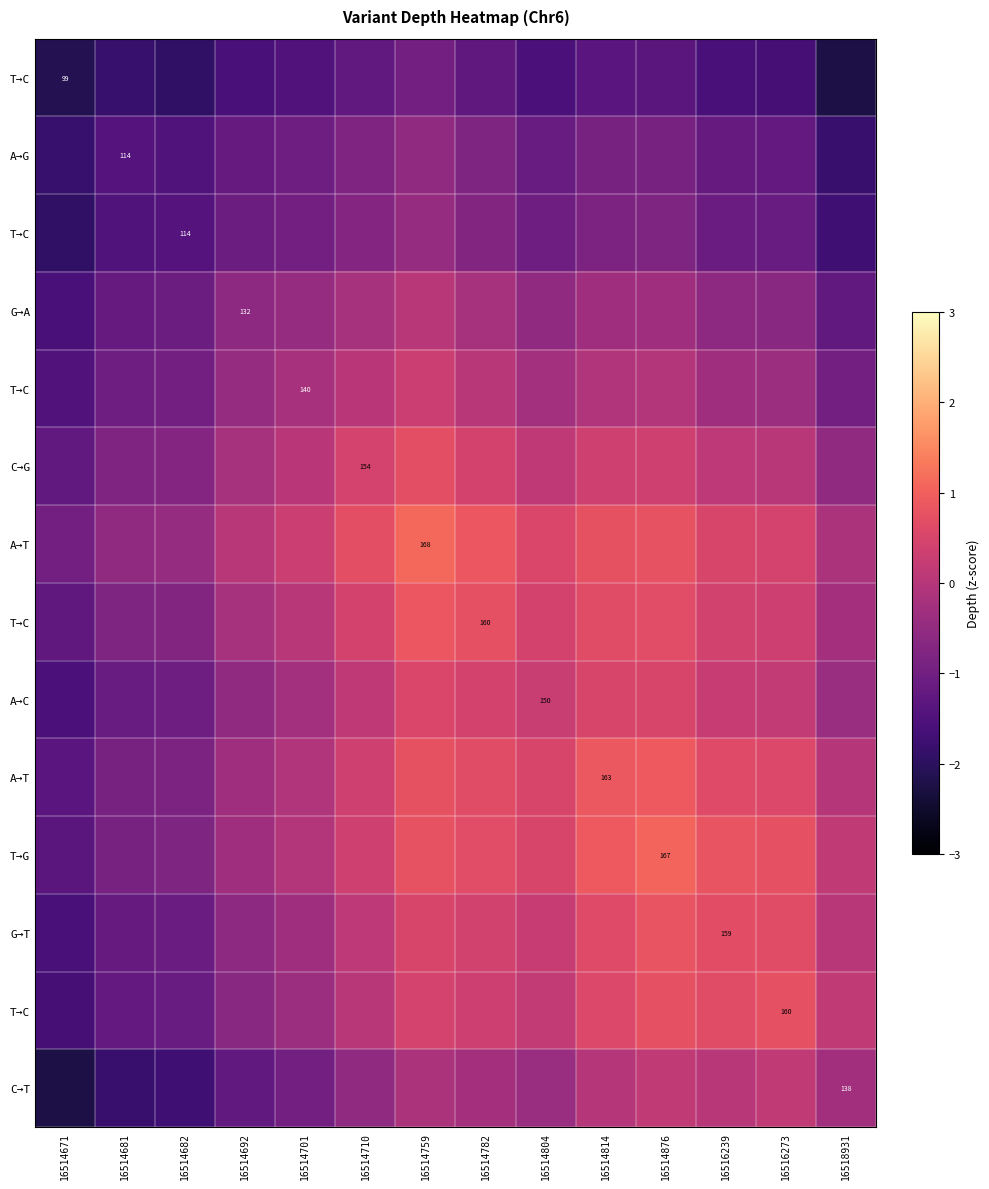

Which has a higher value, 16514814 or 16514671?

16514814